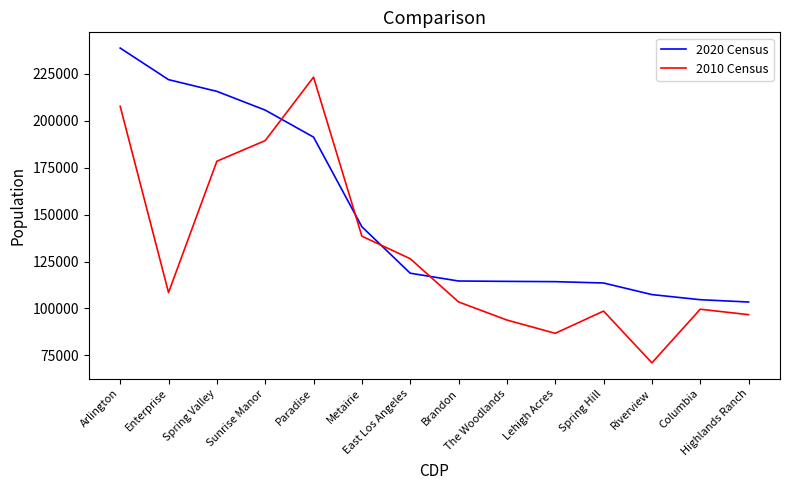

After their last crossing, which series has the higher values: 2020 Census or 2010 Census?

2020 Census